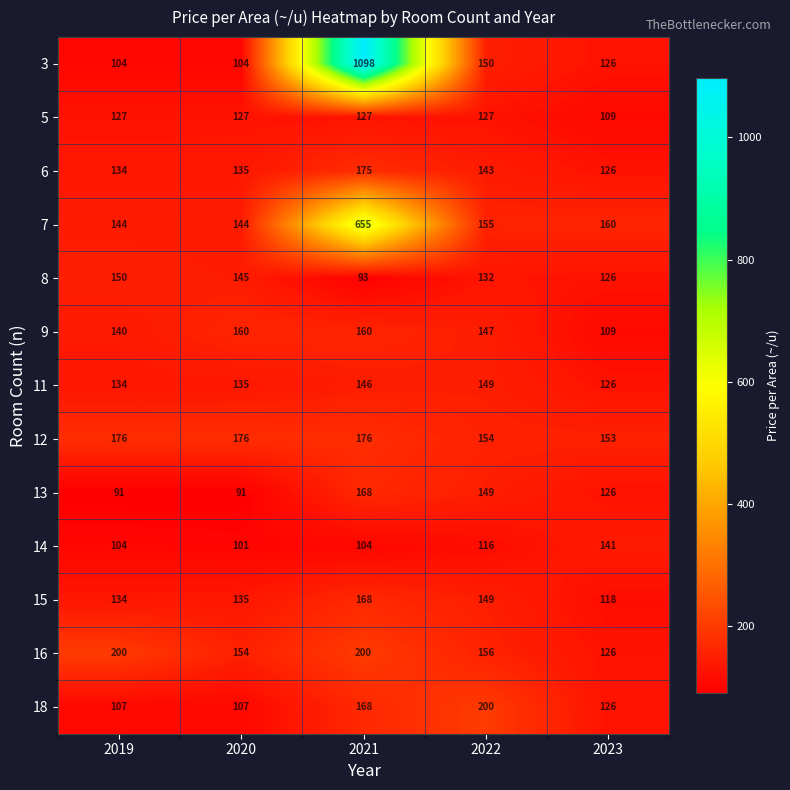

What is the minimum value for 9?

109